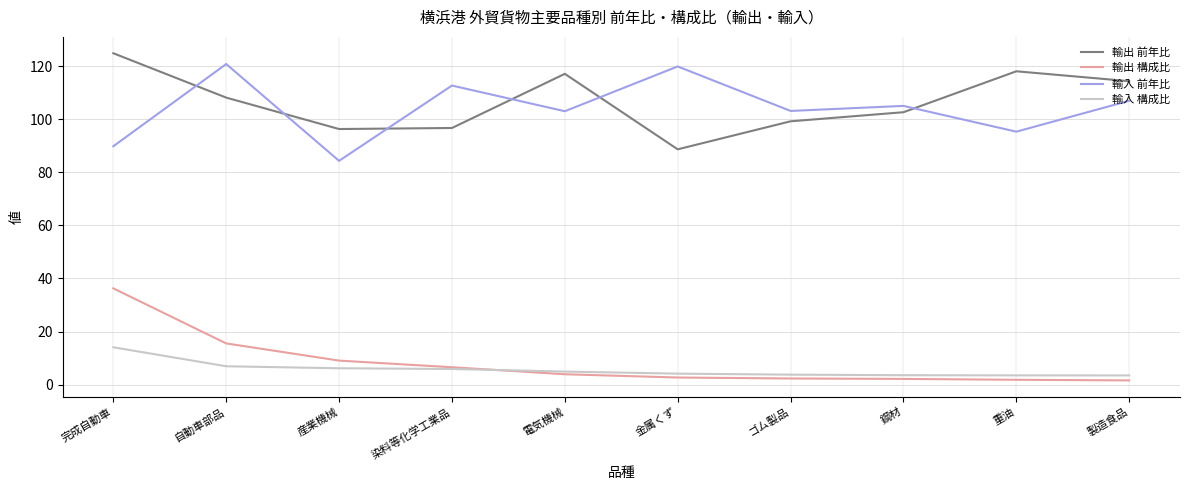

What is the difference between the 輸入 前年比 values at 電気機械 and 重油?

7.7